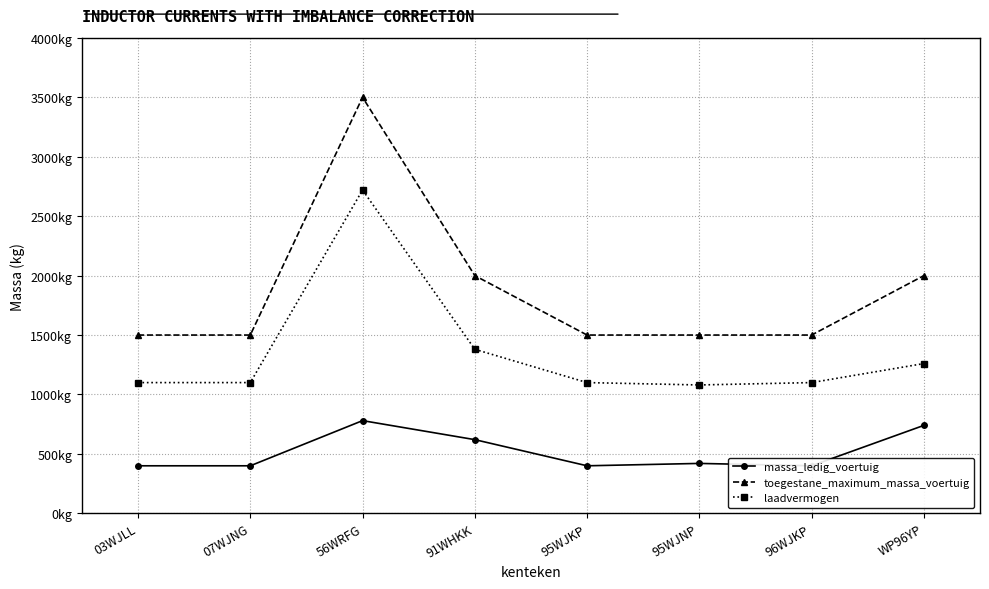

Where is the first local maximum for massa_ledig_voertuig?

56WRFG